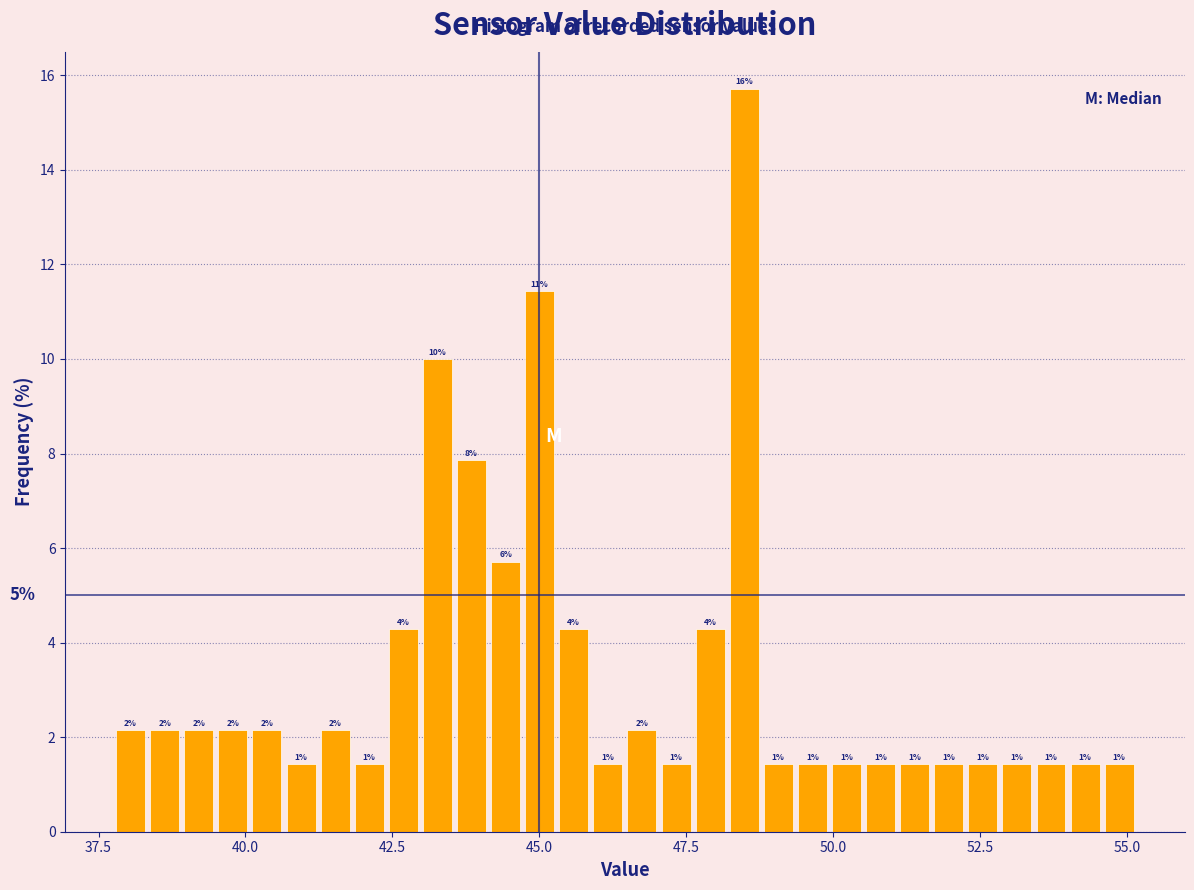

Read against the x-axis, roughly where is the centre of the tallest bar?

48.5